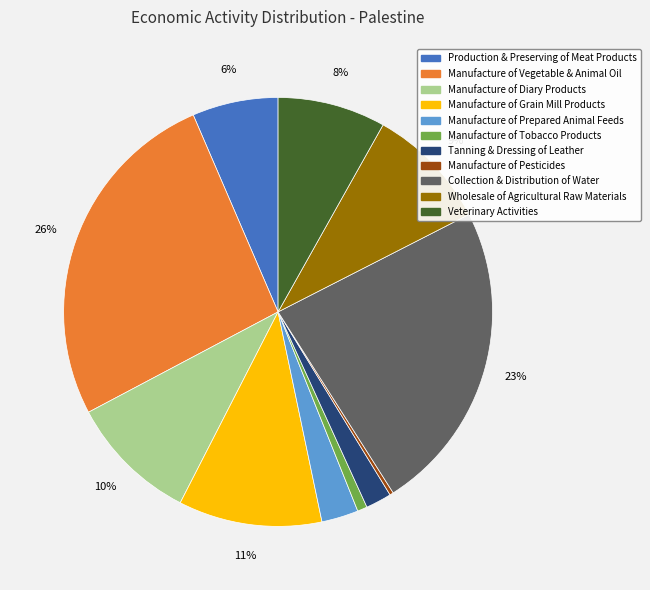

To the nearest percent, what is the average slice percentage?

9%